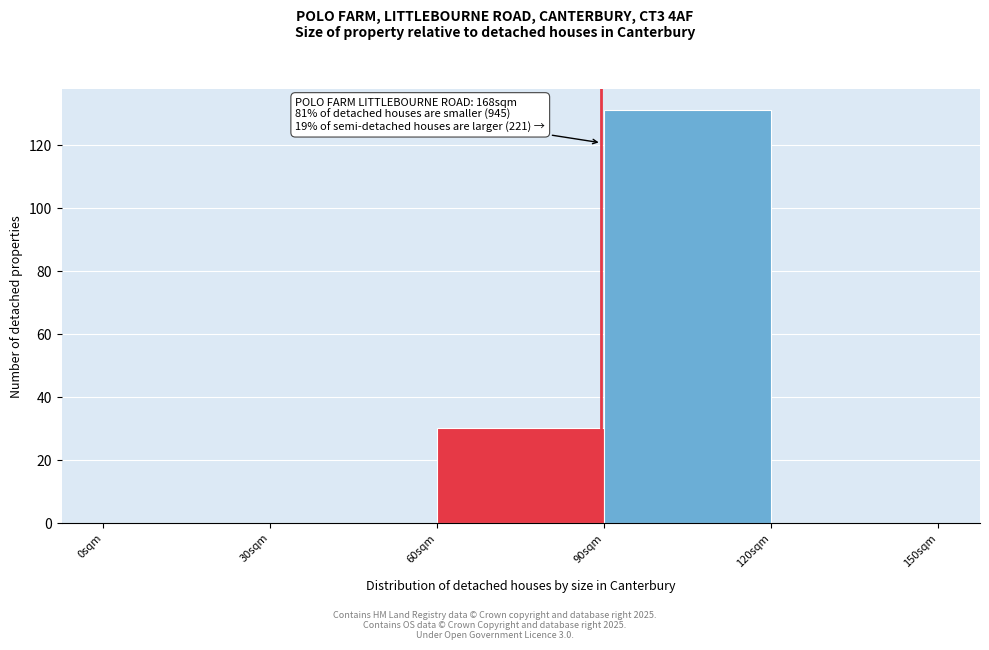

Which range on the x-axis has the tallest bar?

90 to 120